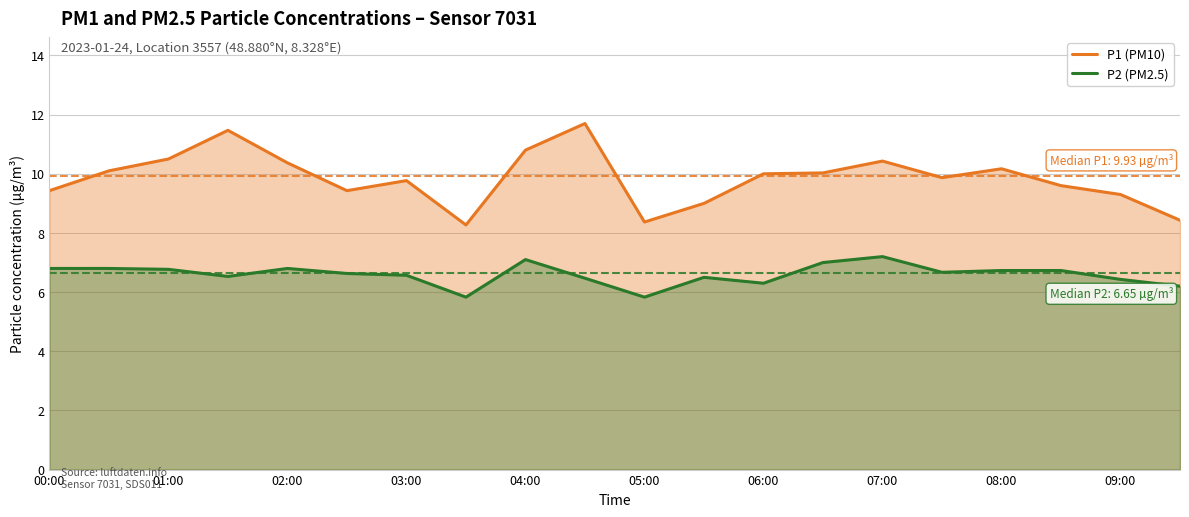

What is the total value across all series at 01:00?

17.3